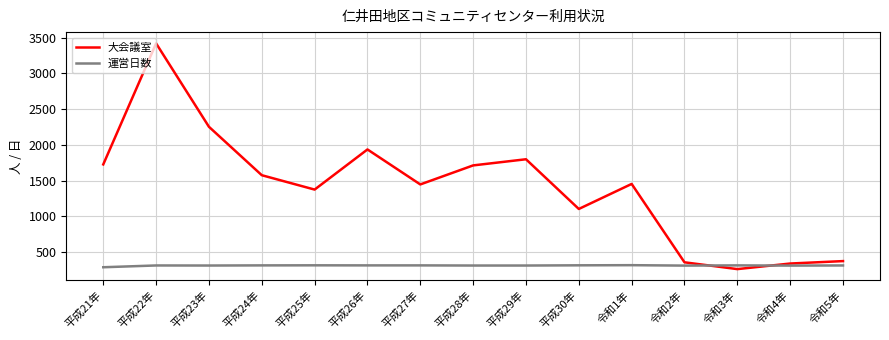

How many lines are shown in the chart?

2